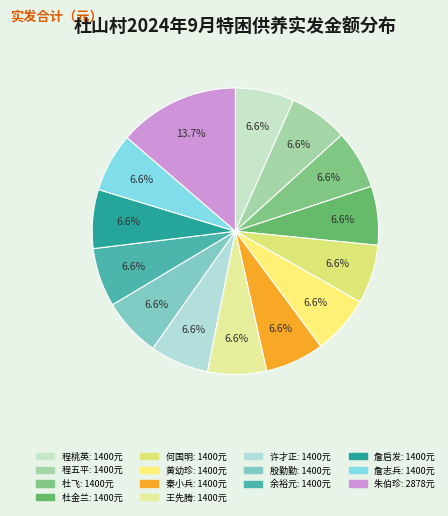

To the nearest percent, what is the combined percentage of 秦小兵 and 王先腾?

13%